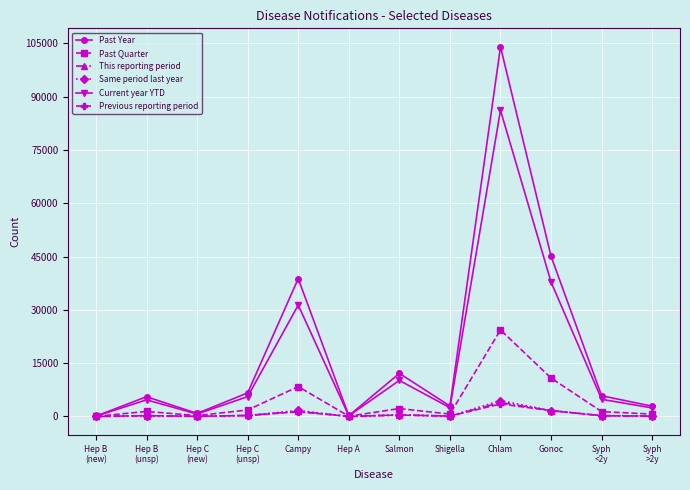

What is the label of the 7th point from the left?

Salmon